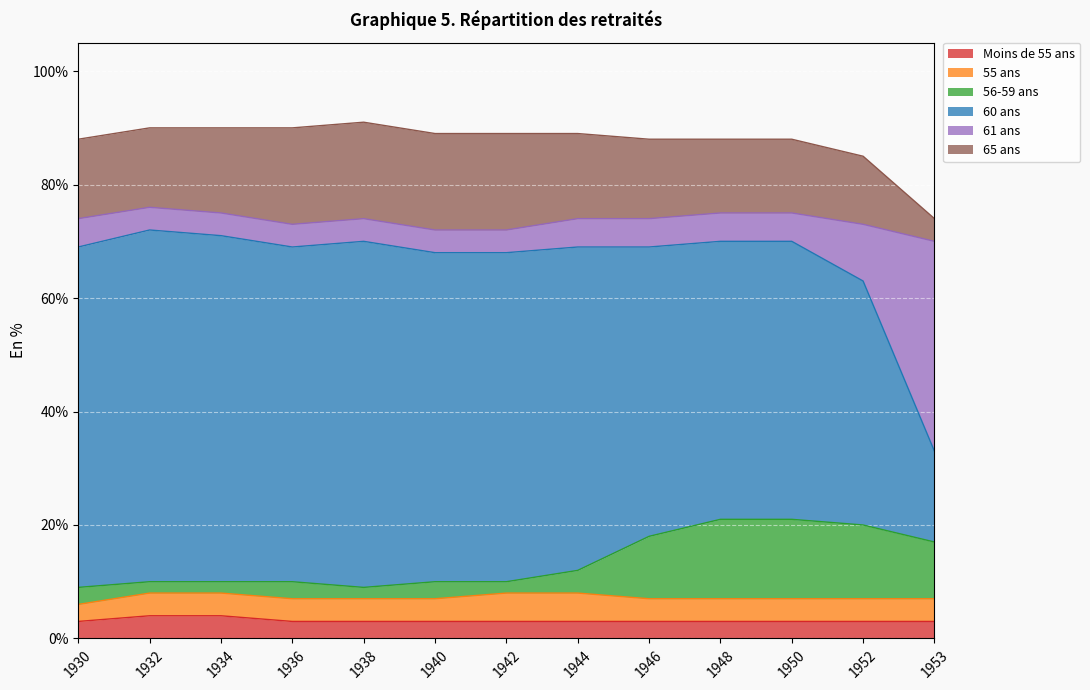

How many Moins de 55 ans values are between 3 and 4?

13